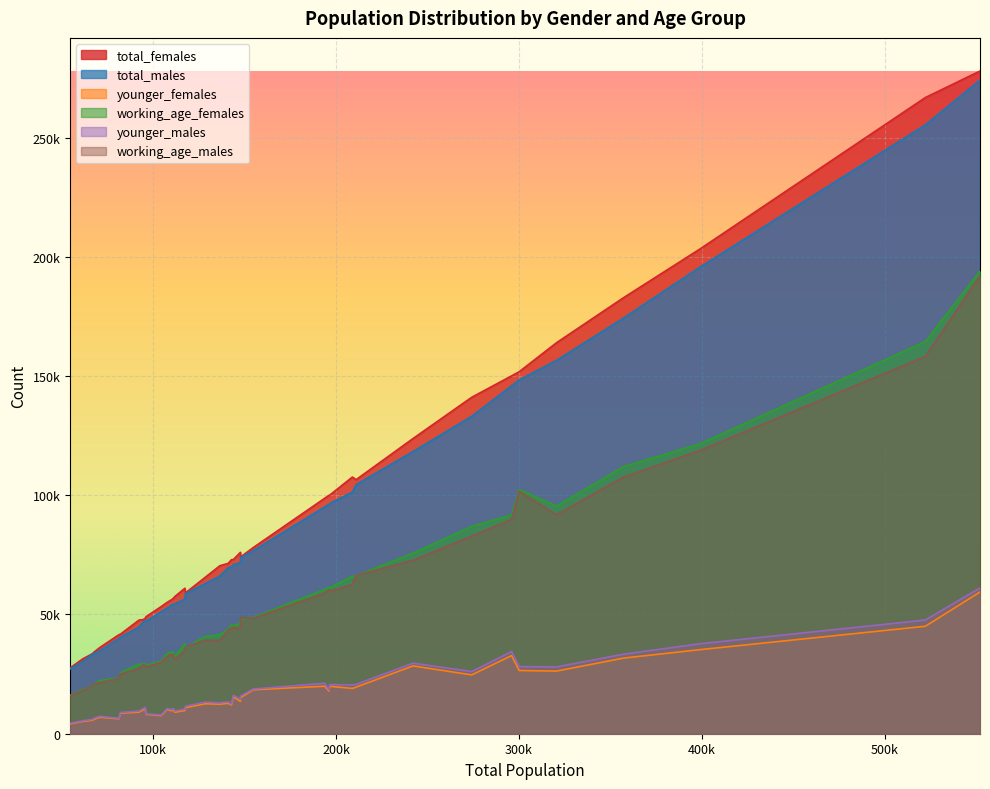

What are all the series names shown in the legend?

total_females, total_males, younger_females, working_age_females, younger_males, working_age_males